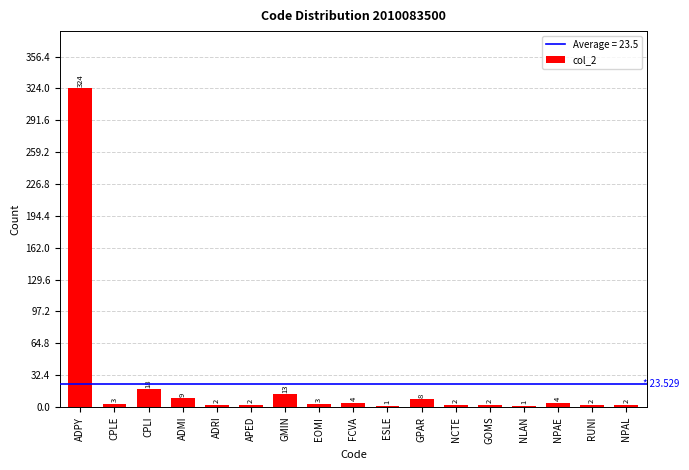

What is the maximum value shown in the chart?

324